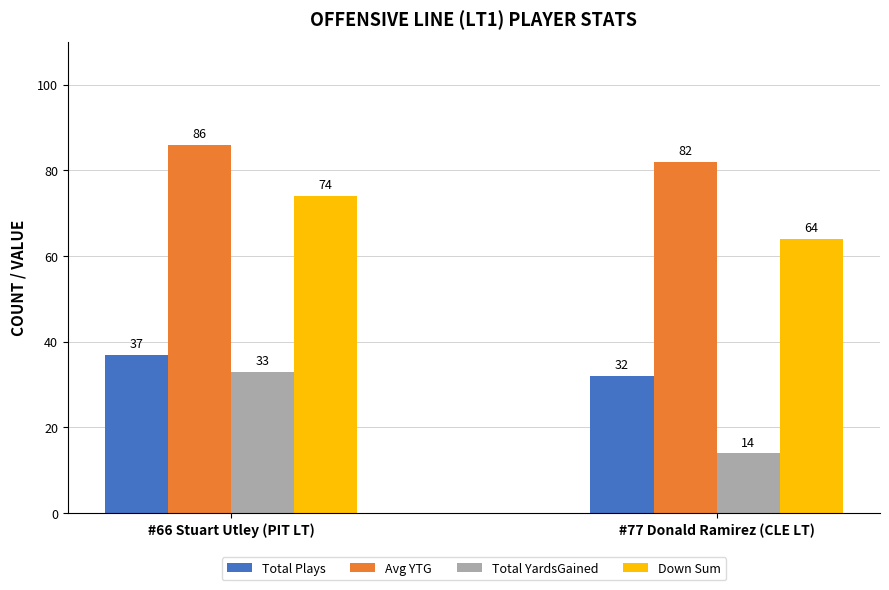

What position from the right is #77 Donald Ramirez (CLE LT)?

1